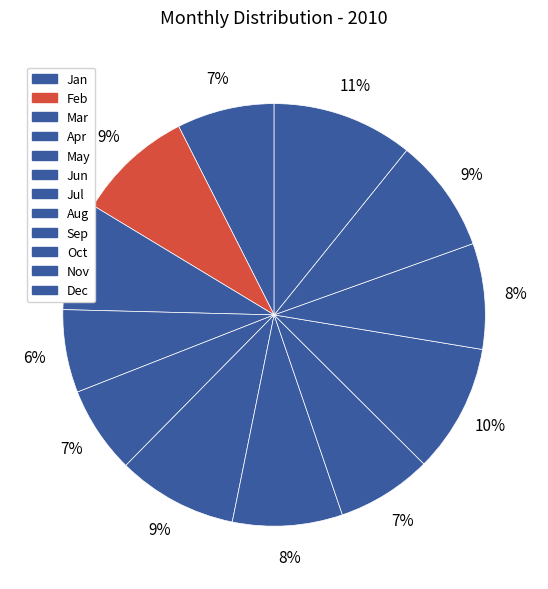

To the nearest percent, what is the difference between the largest and smallest slice percentages?

4%